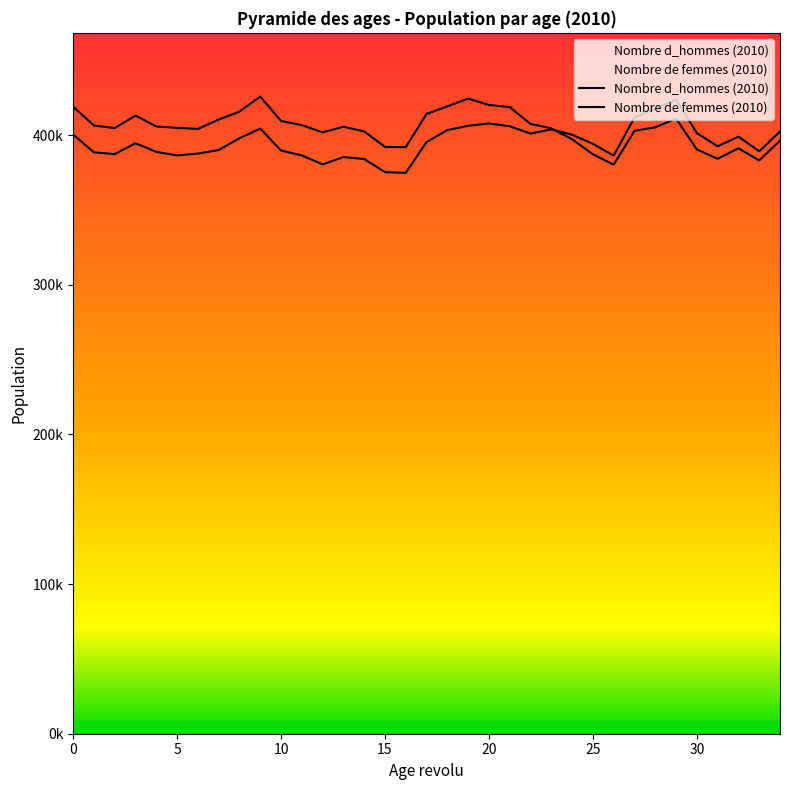

Rank the series by their maximum value, from highest to lowest.

Nombre d_hommes (2010), Nombre de femmes (2010)